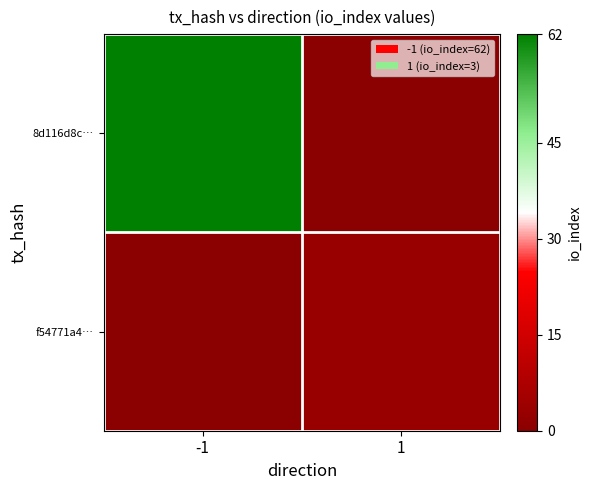

Reading right to left, extract all data points from this chart.

8d116d8c…: 1=0	-1=62
f54771a4…: 1=3	-1=0